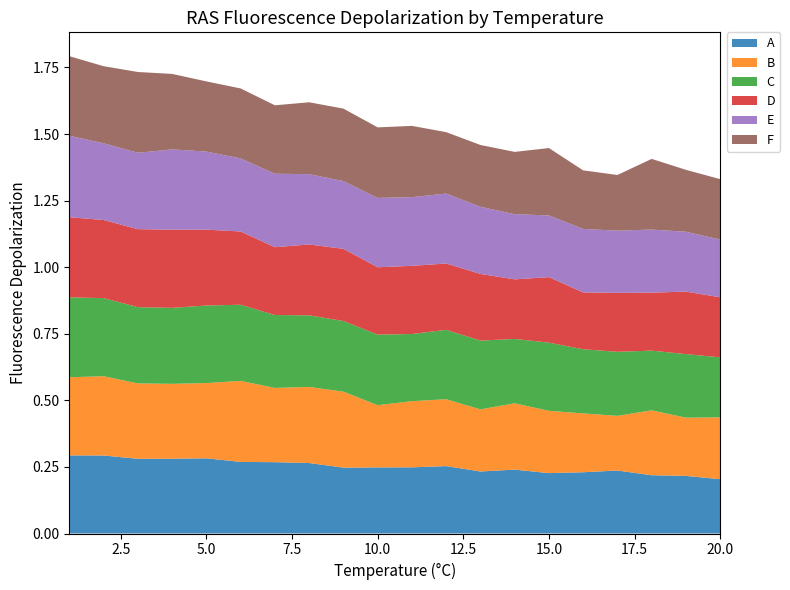

Reading right to left, what are all the values shown in this chart?

A: 0.2	0.2	0.2	0.2	0.2	0.2	0.2	0.2	0.3	0.2	0.2	0.2	0.3	0.3	0.3	0.3	0.3	0.3	0.3	0.3
B: 0.2	0.2	0.2	0.2	0.2	0.2	0.2	0.2	0.3	0.2	0.2	0.3	0.3	0.3	0.3	0.3	0.3	0.3	0.3	0.3
C: 0.2	0.2	0.2	0.2	0.2	0.3	0.2	0.3	0.3	0.3	0.3	0.3	0.3	0.3	0.3	0.3	0.3	0.3	0.3	0.3
D: 0.2	0.2	0.2	0.2	0.2	0.2	0.2	0.3	0.2	0.3	0.3	0.3	0.3	0.3	0.3	0.3	0.3	0.3	0.3	0.3
E: 0.2	0.2	0.2	0.2	0.2	0.2	0.2	0.3	0.3	0.3	0.3	0.3	0.3	0.3	0.3	0.3	0.3	0.3	0.3	0.3
F: 0.2	0.2	0.3	0.2	0.2	0.3	0.2	0.2	0.2	0.3	0.3	0.3	0.3	0.3	0.3	0.3	0.3	0.3	0.3	0.3